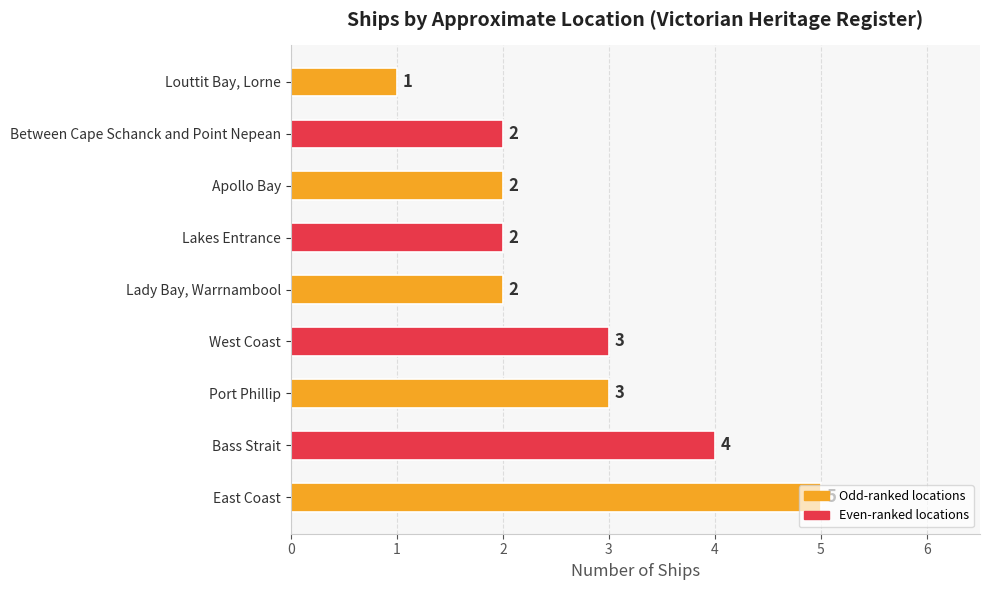

Which category has the lowest value across all series?

Louttit Bay, Lorne